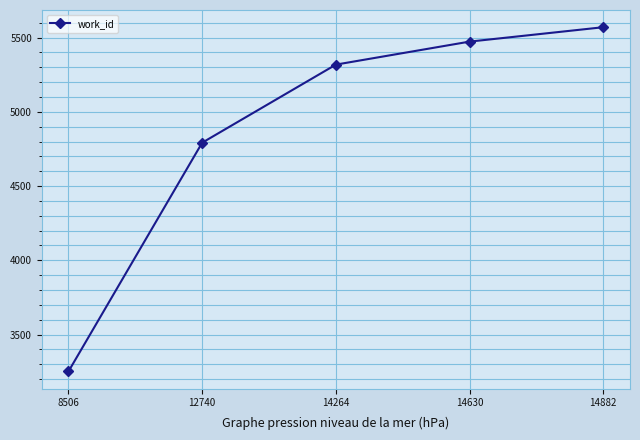

Reading left to right, transcribe all the data shown in this chart.

8506=3251	12740=4792	14264=5318	14630=5473	14882=5570